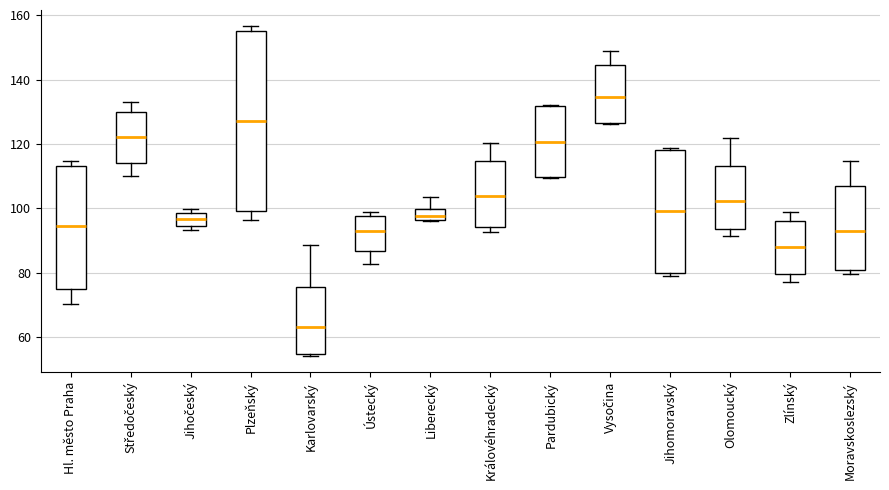

Which box is the tallest, from its lower edge to its upper edge?

Plzeňský